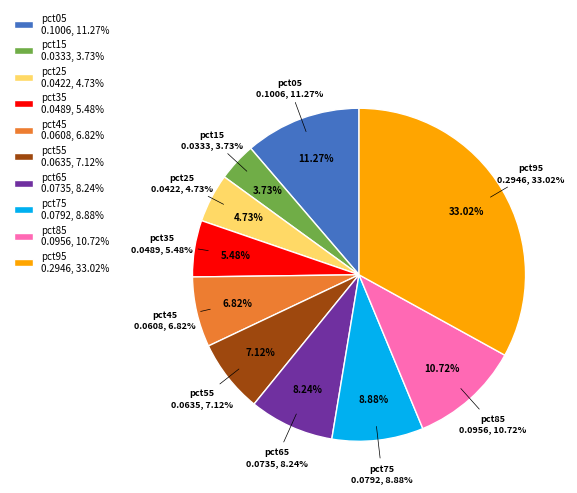

To the nearest percent, what is the average slice percentage?

10%